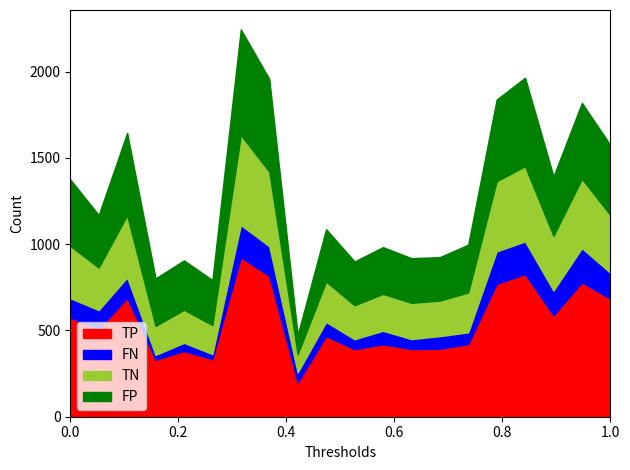

What is the minimum value for TP?

198